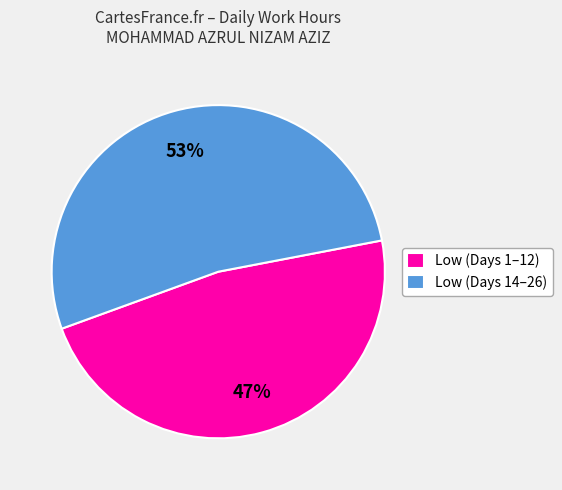

Is it true that Low (Days 14–26) is 40% of the pie?

False